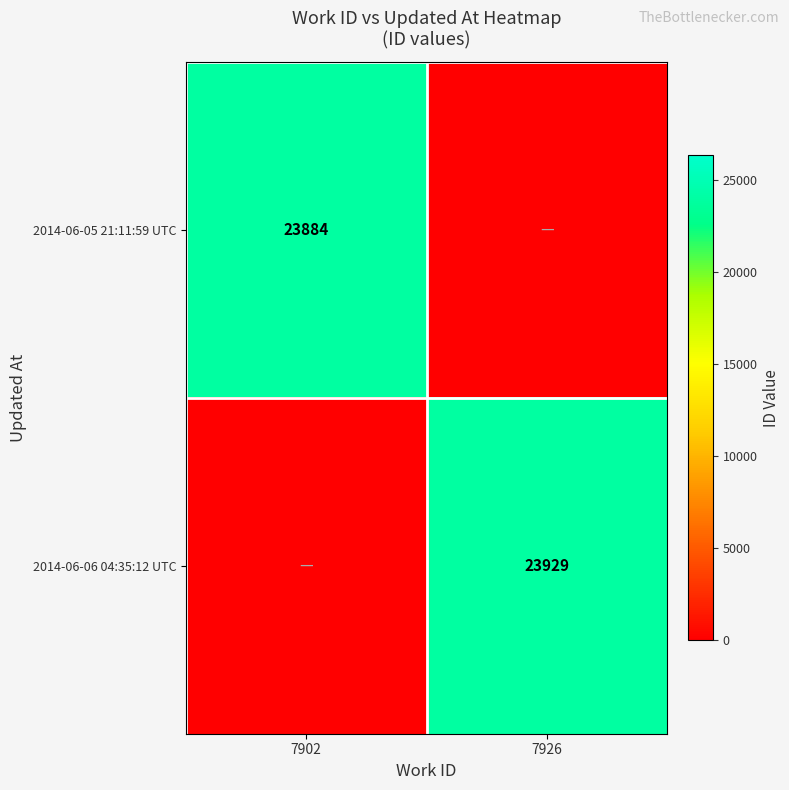

What is the total value across all series at 7902?

23884